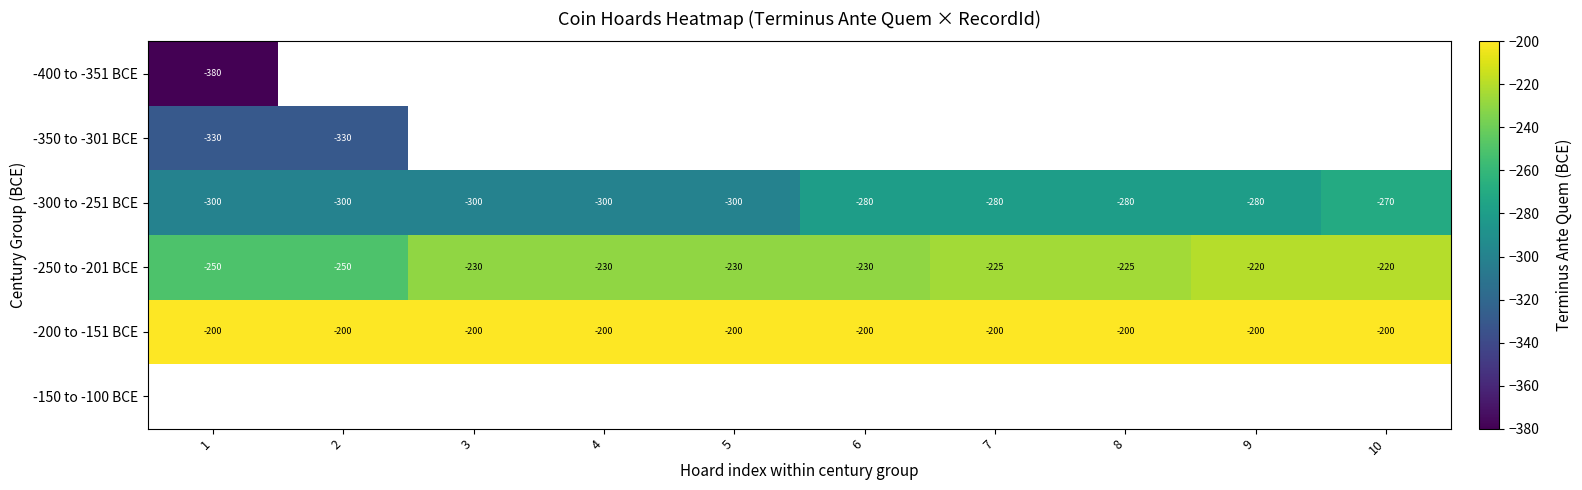

Is it true that -300 to -251 BCE equals -89 at 7?

False